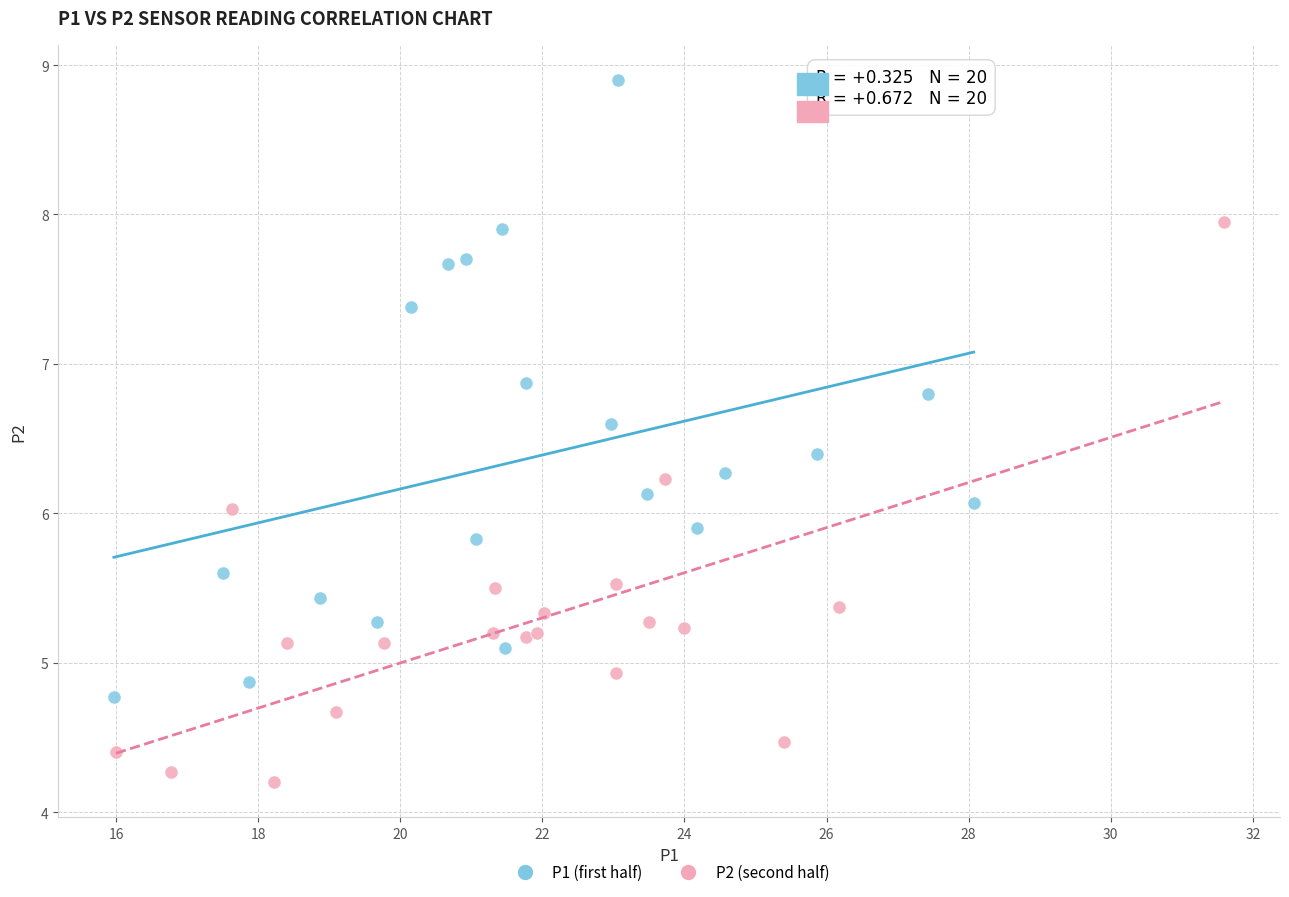

Which series reaches the maximum Y coordinate?

P1 (first half)